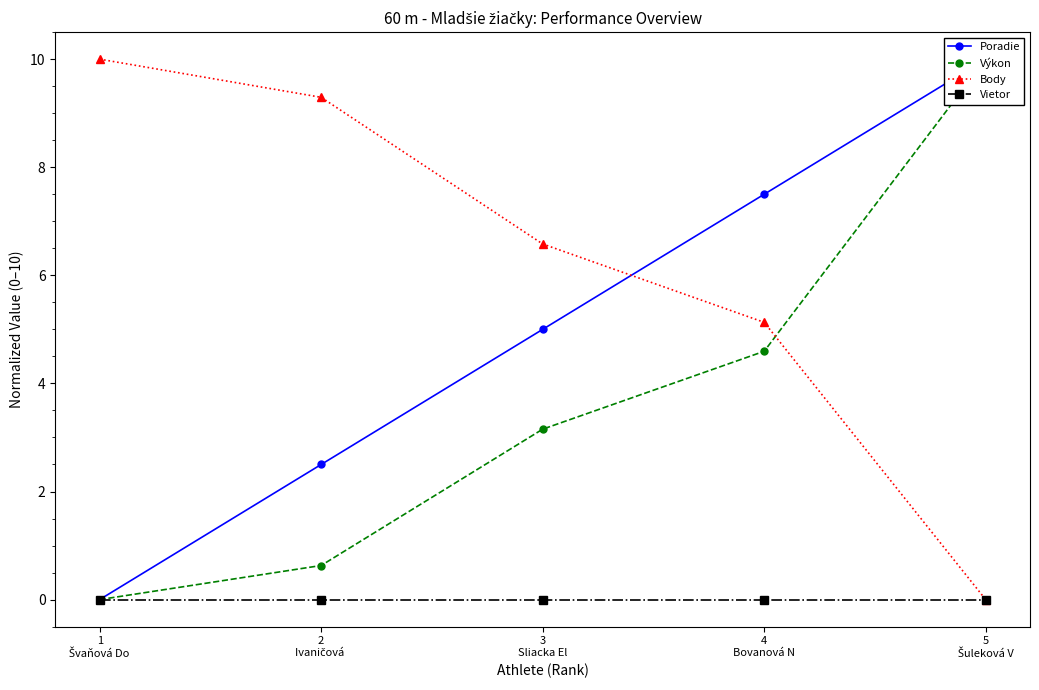

What position from the left is 5
Šuleková V?

5